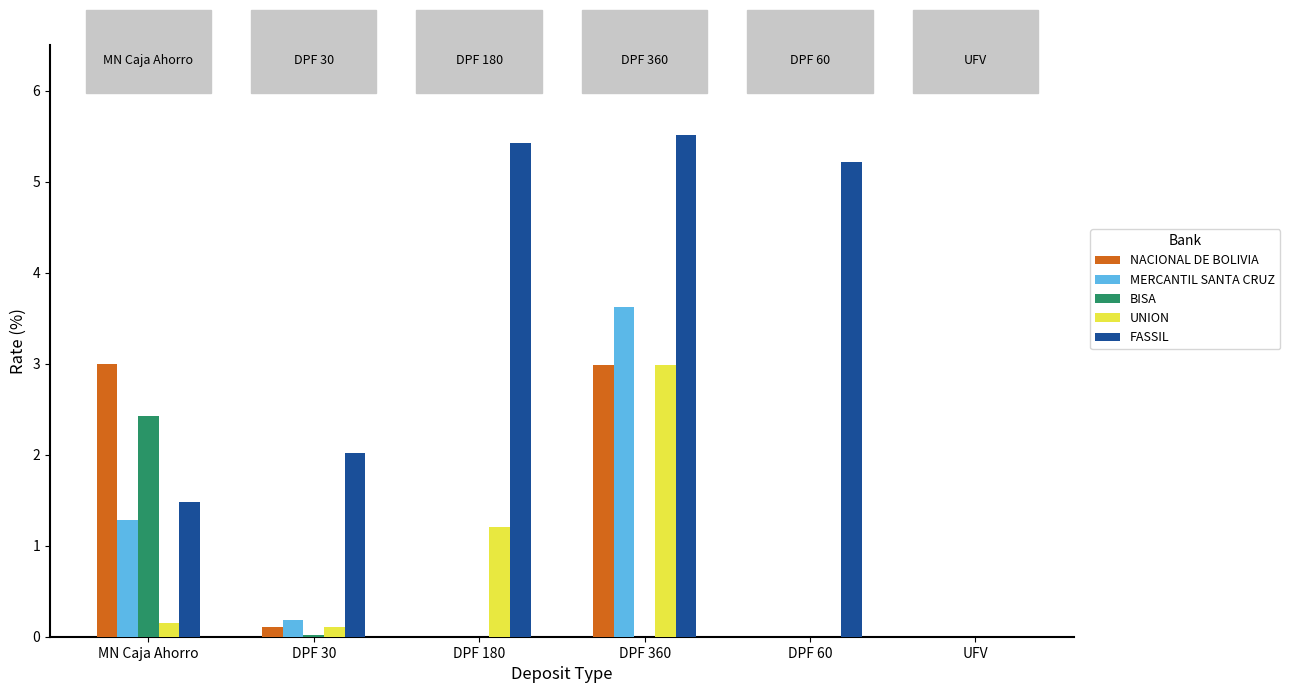

How many groups of bars are there?

6